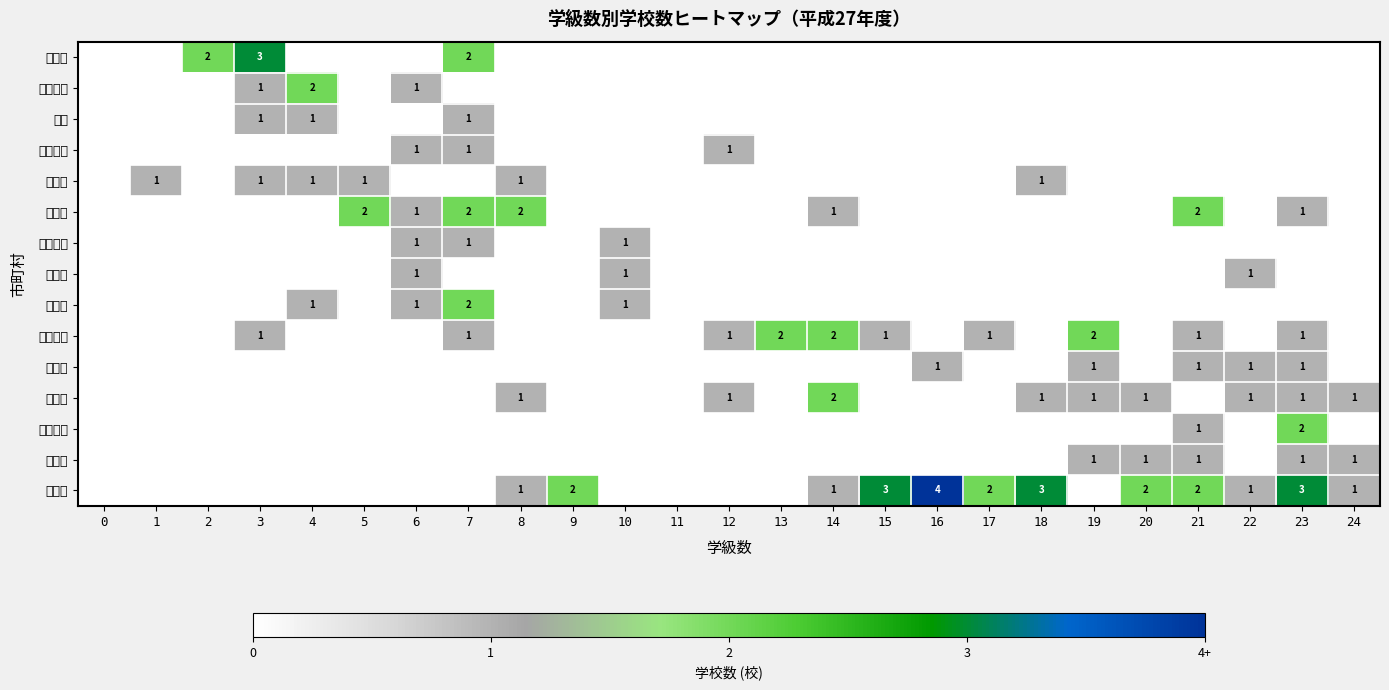

Which category has the highest value across all series?

16